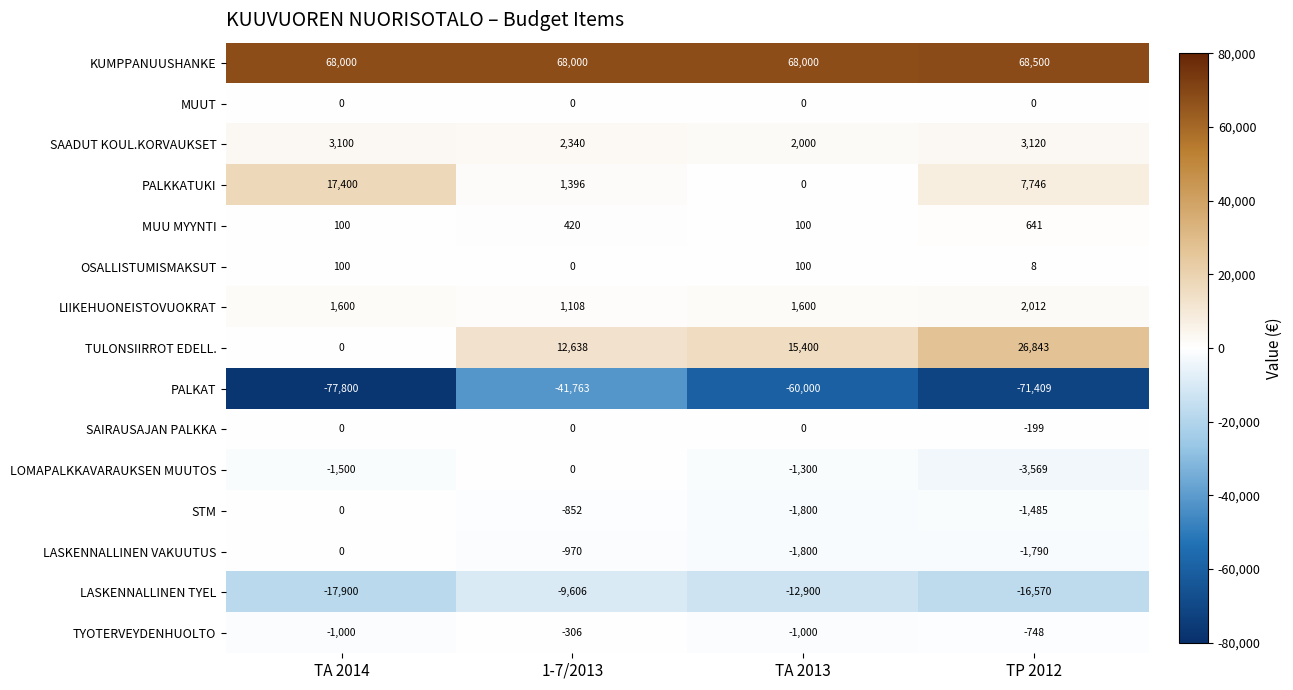

List the labels in order of LASKENNALLINEN VAKUUTUS value, largest first.

TA 2014, 1-7/2013, TP 2012, TA 2013